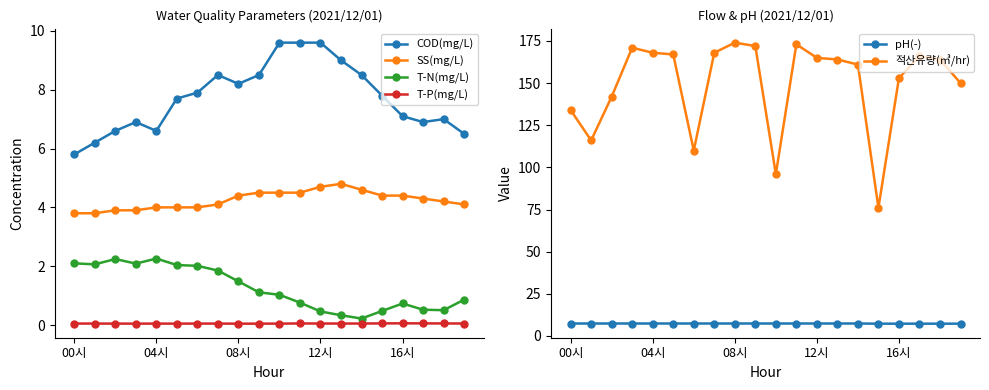

What are all the series names shown in the legend?

COD(mg/L), SS(mg/L), T-N(mg/L), T-P(mg/L), pH(-), 적산유량(㎥/hr)